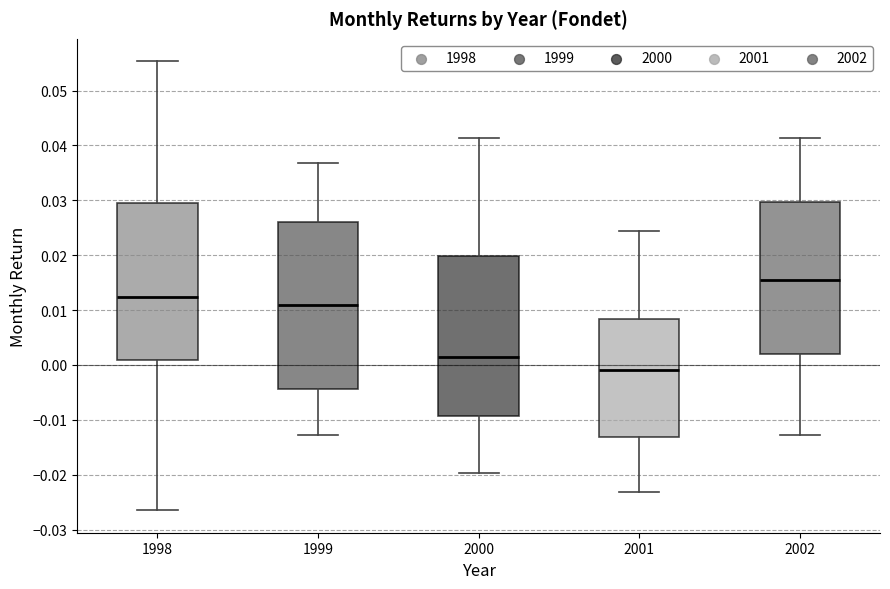

Which box's median line is the highest?

2002